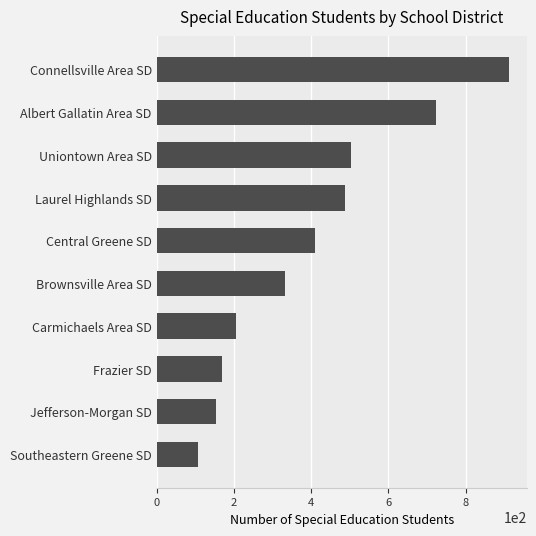

What is the average value?

400